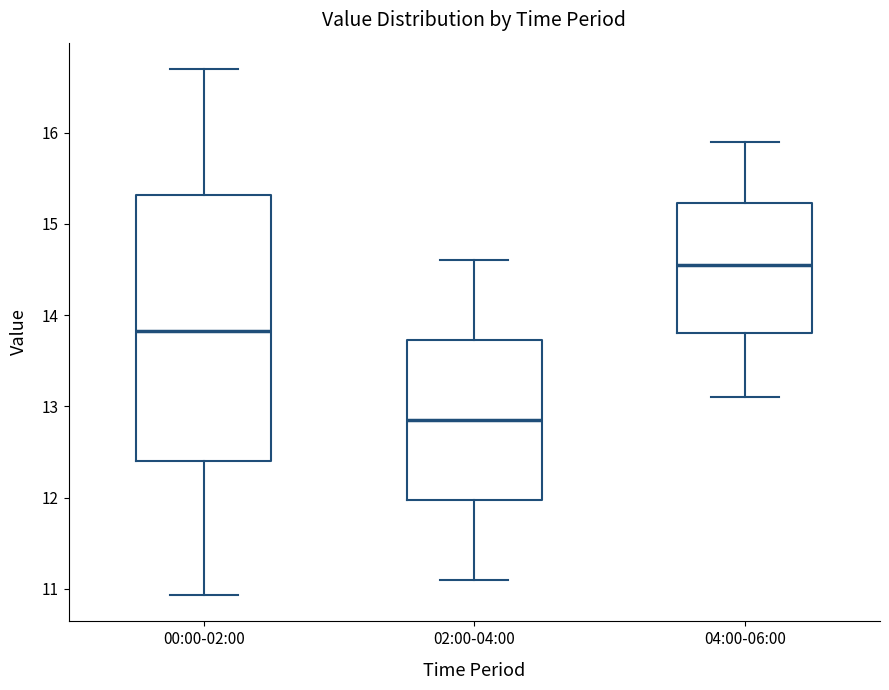

Where is the upper edge of the box for 00:00-02:00 on the y-axis? The values are not printed on the chart, so give them approximately, as read against the axis.

15.3